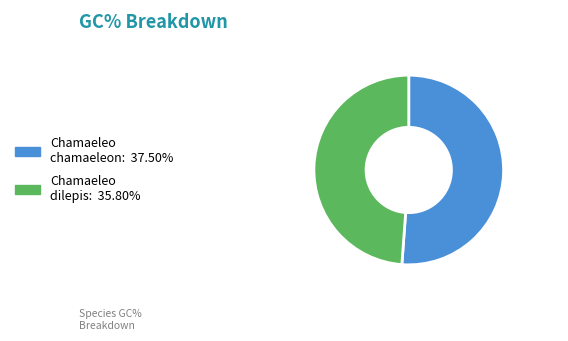

The Chamaeleo dilepis slice represents 49% of the pie. True or false?

True